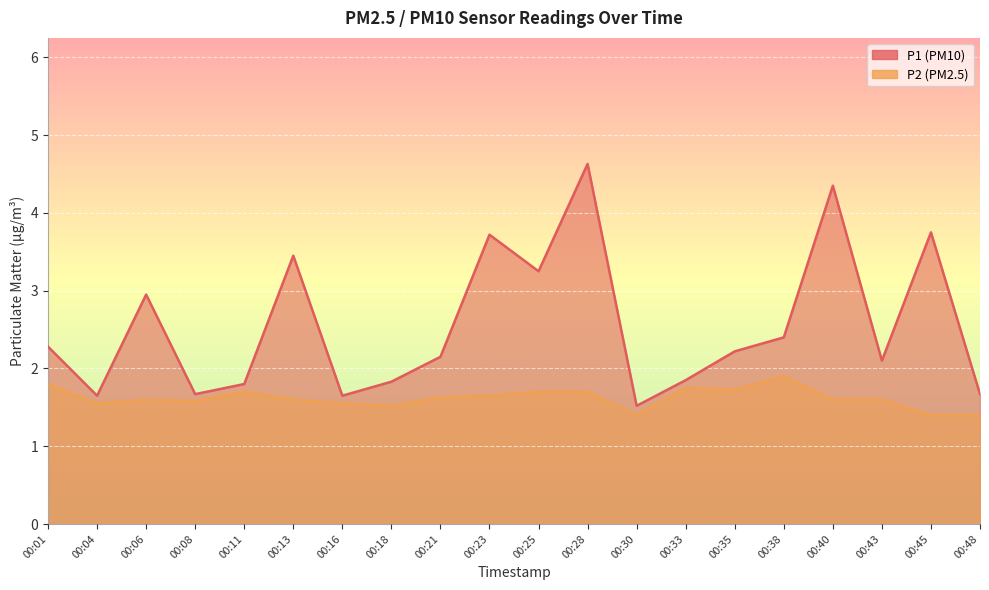

Is it true that P2 equals 1.7 at 00:25?

True